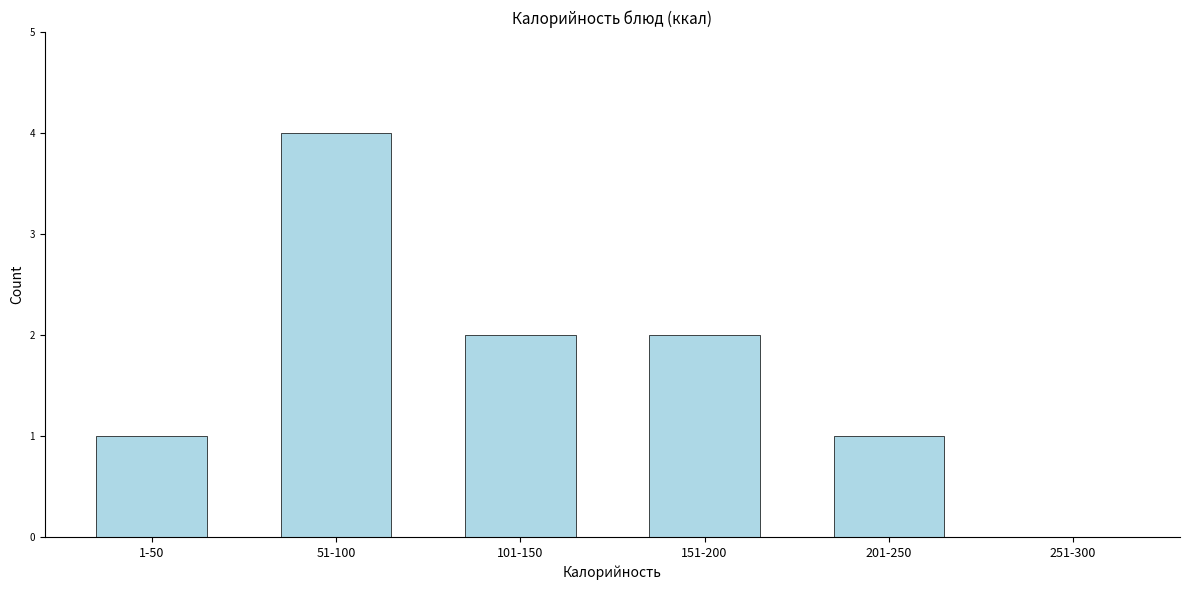

Reading left to right, transcribe all the data shown in this chart.

1-50=1	51-100=4	101-150=2	151-200=2	201-250=1	251-300=0